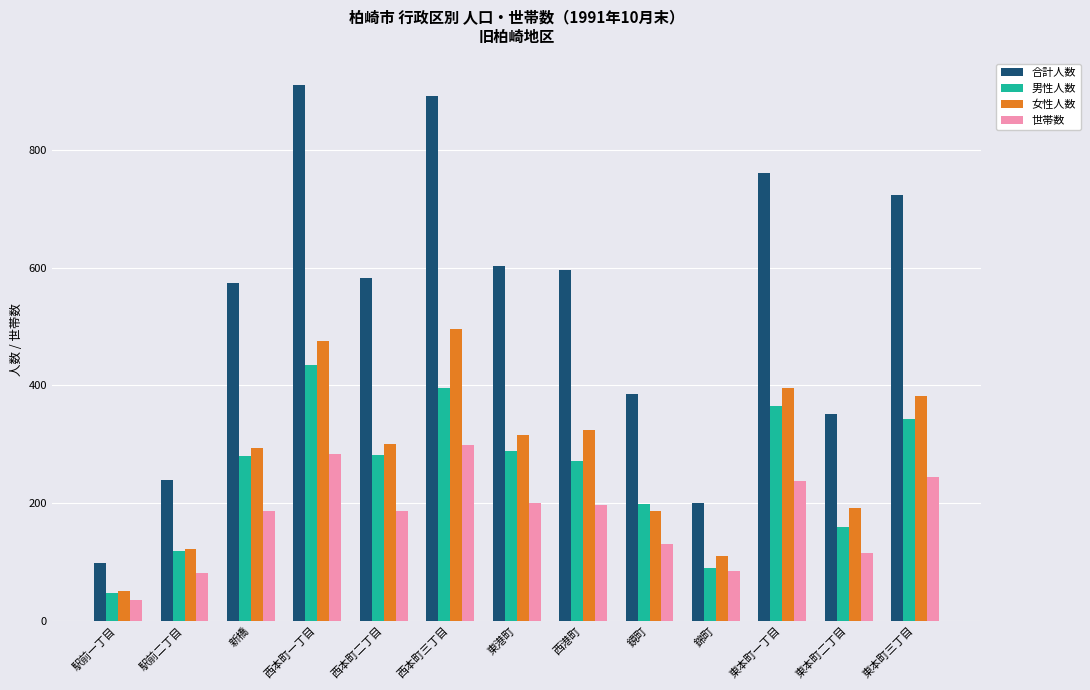

What is the minimum value shown in the chart?

36